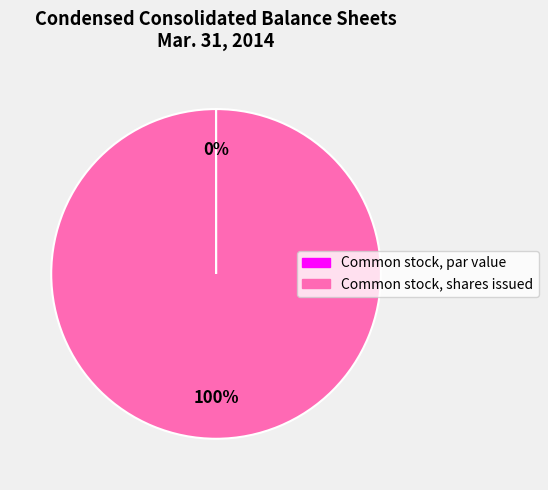

Is it true that Common stock, shares issued is 100% of the pie?

True